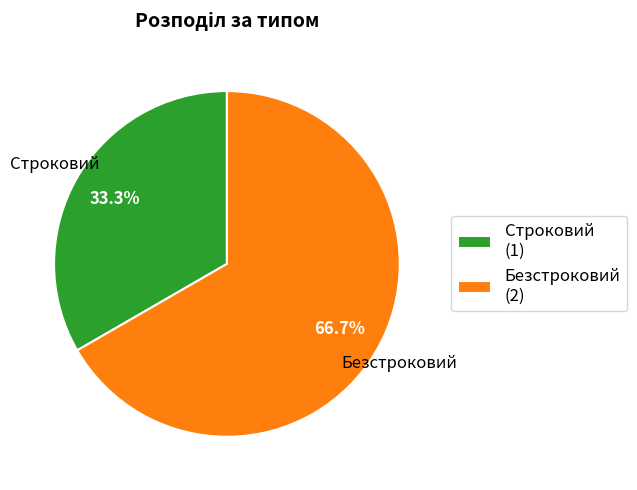

To the nearest percent, what is the average slice percentage?

50%